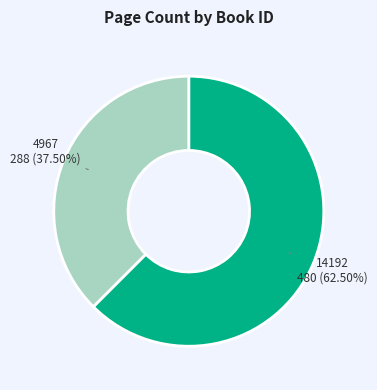

Which category has the smallest portion of the pie?

4967